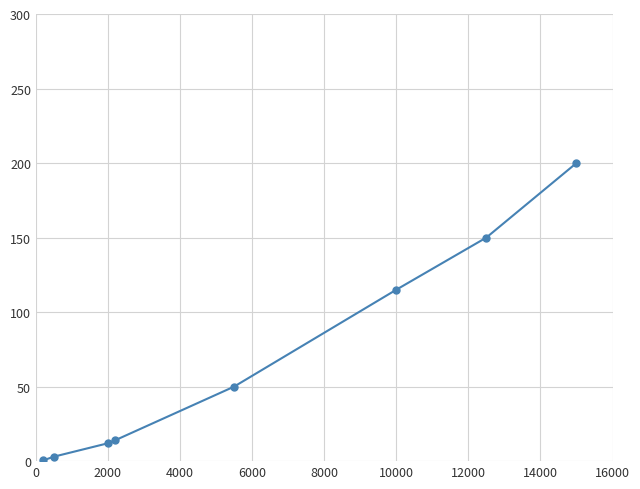

What is the difference between the maximum and minimum values?

199.5